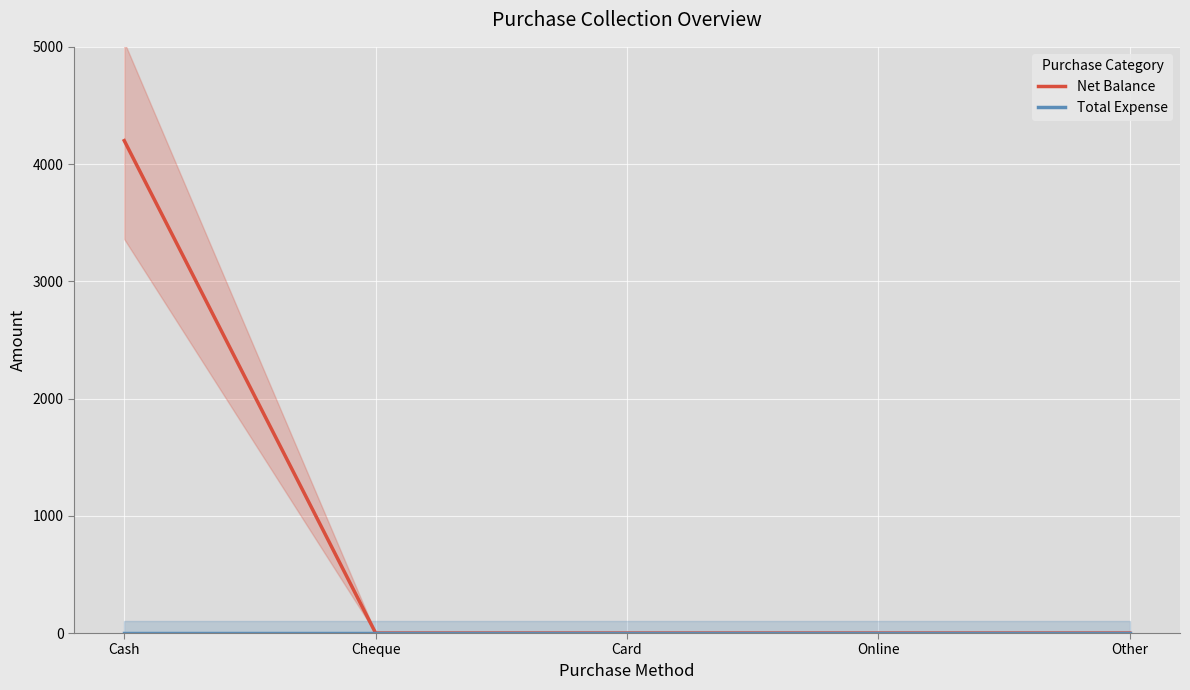

What position from the right is Cash?

5